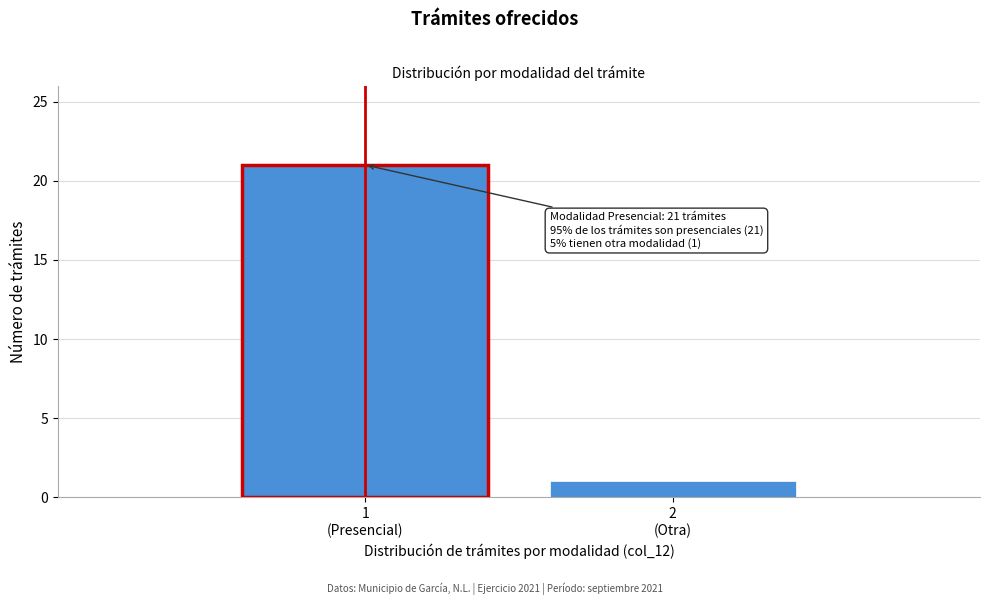

Reading left to right, list all the values displayed in this chart.

21	1